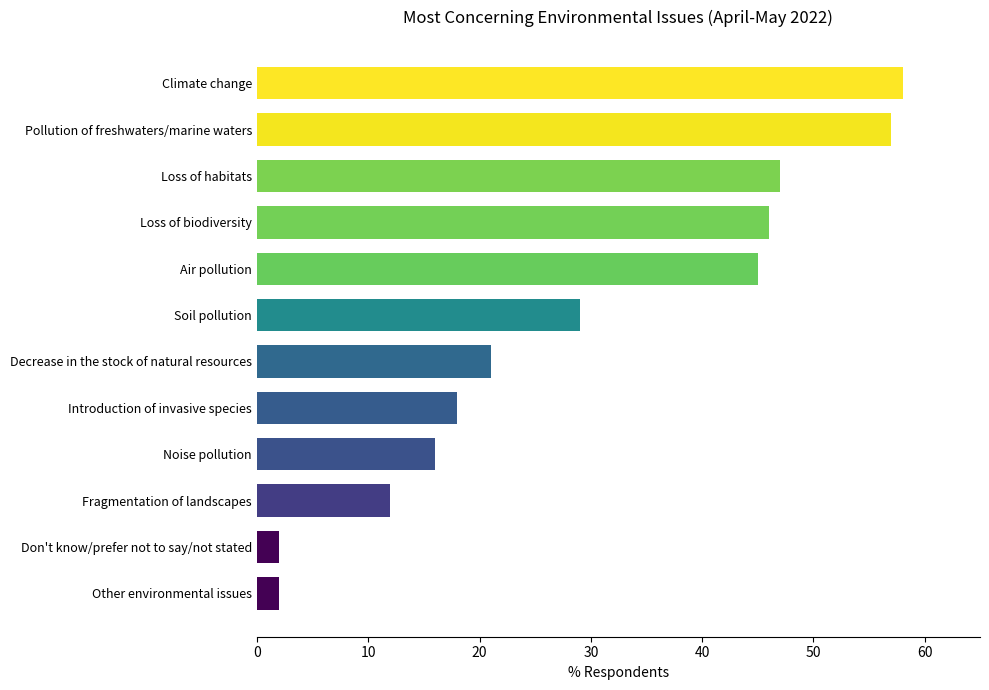

True or false: the data shows 18 at Introduction of invasive species.

True